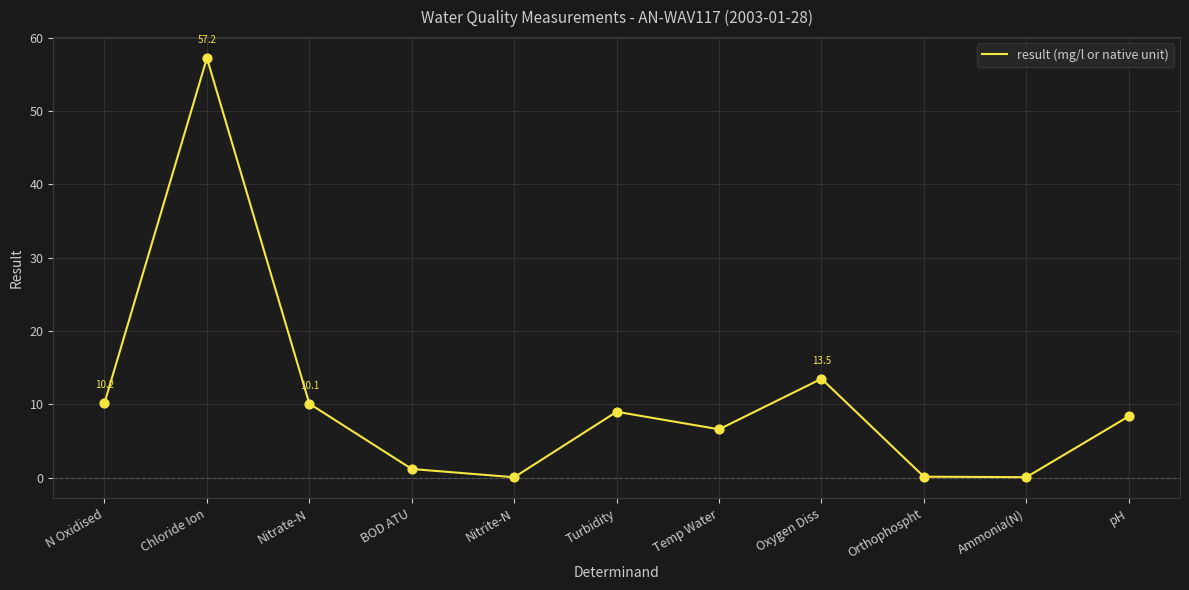

Which has a higher value, pH or N Oxidised?

N Oxidised